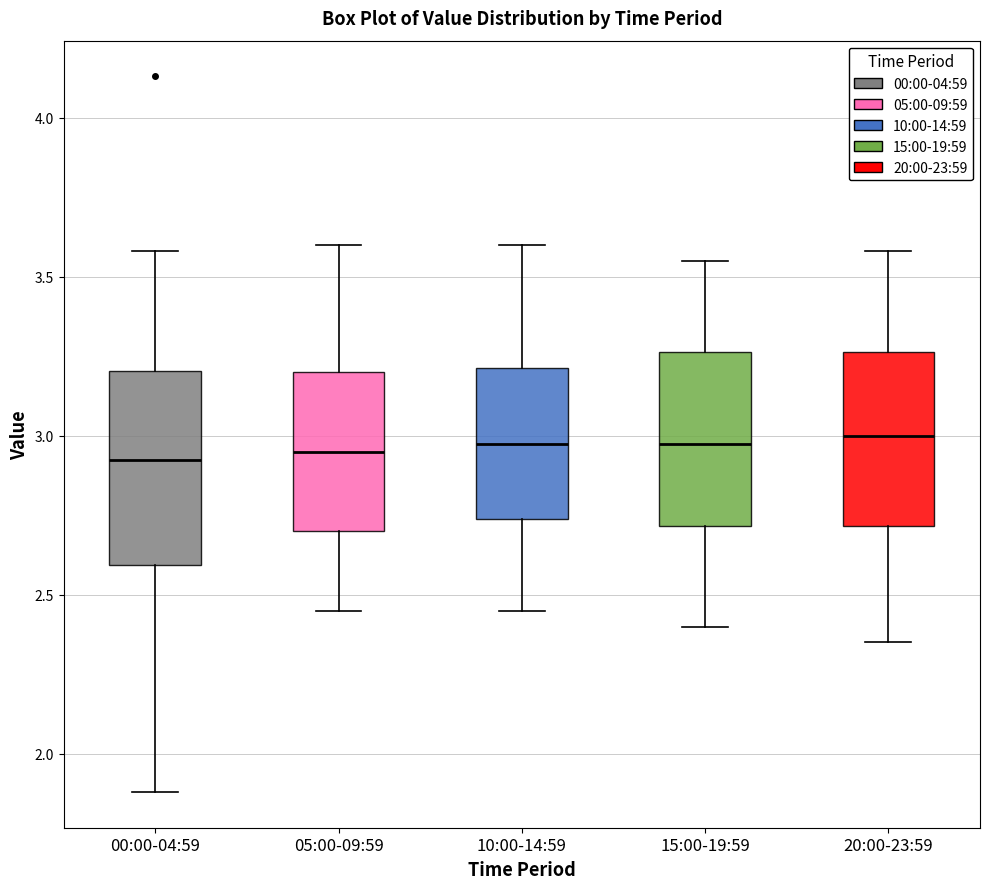

Reading left to right, transcribe this box plot: for each box, give where its median line is, the range the box spans, and where its two whiskers end, as read against the y-axis. The values are not printed on the chart, so give them approximately, as read against the axis.

00:00-04:59: median 2.95, box 2.60 to 3.20, whiskers 1.90 to 3.60
05:00-09:59: median 2.95, box 2.70 to 3.20, whiskers 2.45 to 3.60
10:00-14:59: median 3.00, box 2.75 to 3.20, whiskers 2.45 to 3.60
15:00-19:59: median 3.00, box 2.70 to 3.25, whiskers 2.40 to 3.55
20:00-23:59: median 3.00, box 2.70 to 3.25, whiskers 2.35 to 3.60